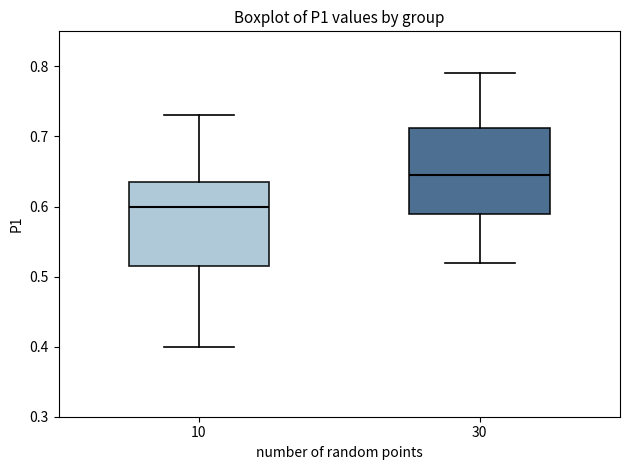

Reading left to right, transcribe this box plot: for each box, give where its median line is, the range the box spans, and where its two whiskers end, as read against the y-axis. The values are not printed on the chart, so give them approximately, as read against the axis.

10: median 0.60, box 0.52 to 0.64, whiskers 0.40 to 0.73
30: median 0.65, box 0.59 to 0.71, whiskers 0.52 to 0.79